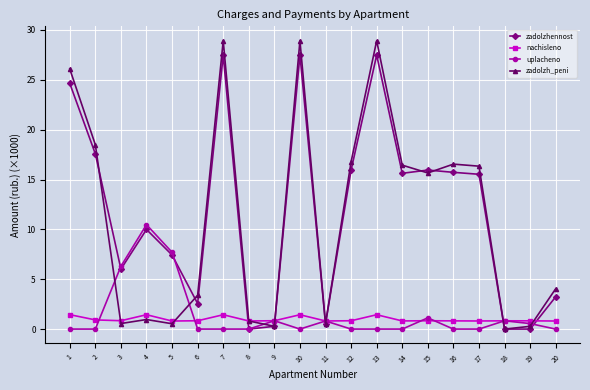

What is the difference between the highest and lowest values at 2?

18.5